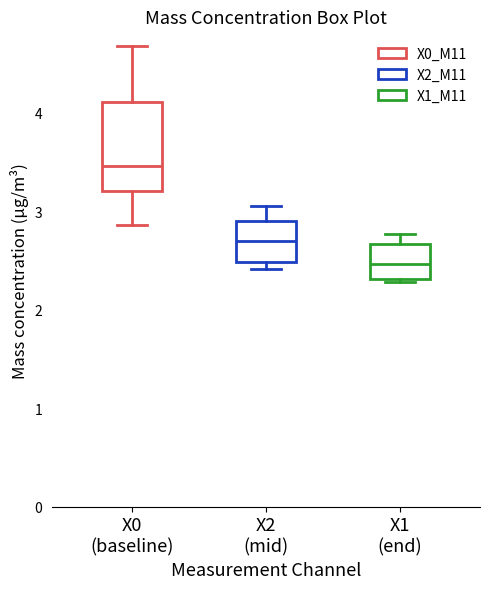

Which box is the tallest, from its lower edge to its upper edge?

X0 (baseline)